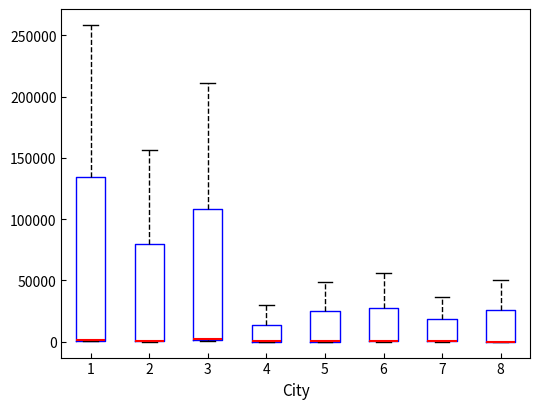

Reading left to right, read every box against the y-axis: the position of its median line, the range the box covers, and the ends of its whiskers. The values are not printed on the chart, so give them approximately, as read against the axis.

1: median 0 (drawn on the box's lower edge), box 0 to 135000, whiskers 0 to 260000
2: median 0 (drawn on the box's lower edge), box 0 to 80000, whiskers 0 to 155000
3: median 0 (drawn on the box's lower edge), box 0 to 110000, whiskers 0 to 210000
4: median 0 (drawn on the box's lower edge), box 0 to 15000, whiskers 0 to 30000
5: median 0 (drawn on the box's lower edge), box 0 to 25000, whiskers 0 to 50000
6: median 0 (drawn on the box's lower edge), box 0 to 30000, whiskers 0 to 55000
7: median 0 (drawn on the box's lower edge), box 0 to 20000, whiskers 0 to 35000
8: median 0 (drawn on the box's lower edge), box 0 to 25000, whiskers 0 to 50000